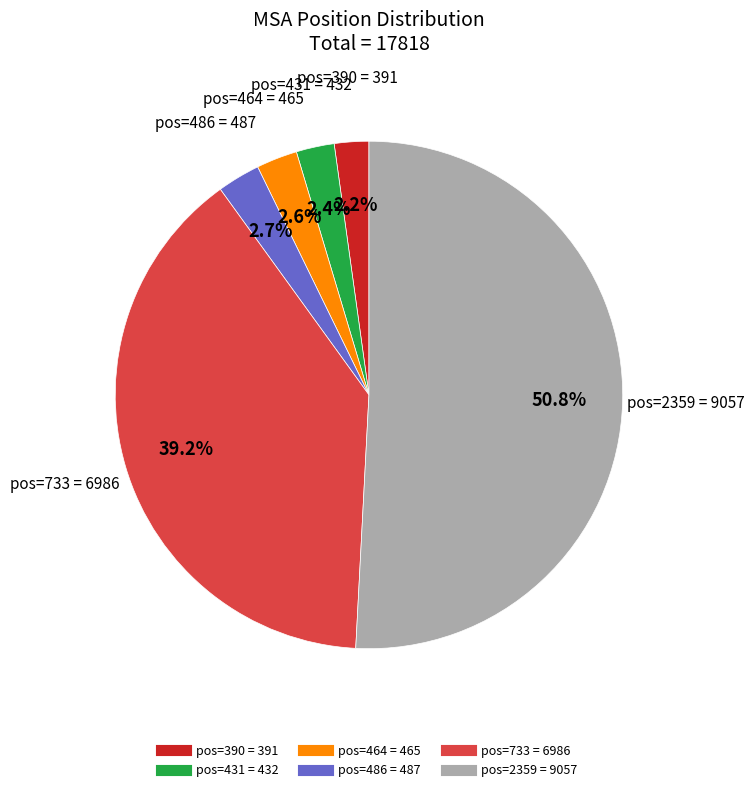

To the nearest percent, what is the difference between the largest and smallest slice percentages?

49%